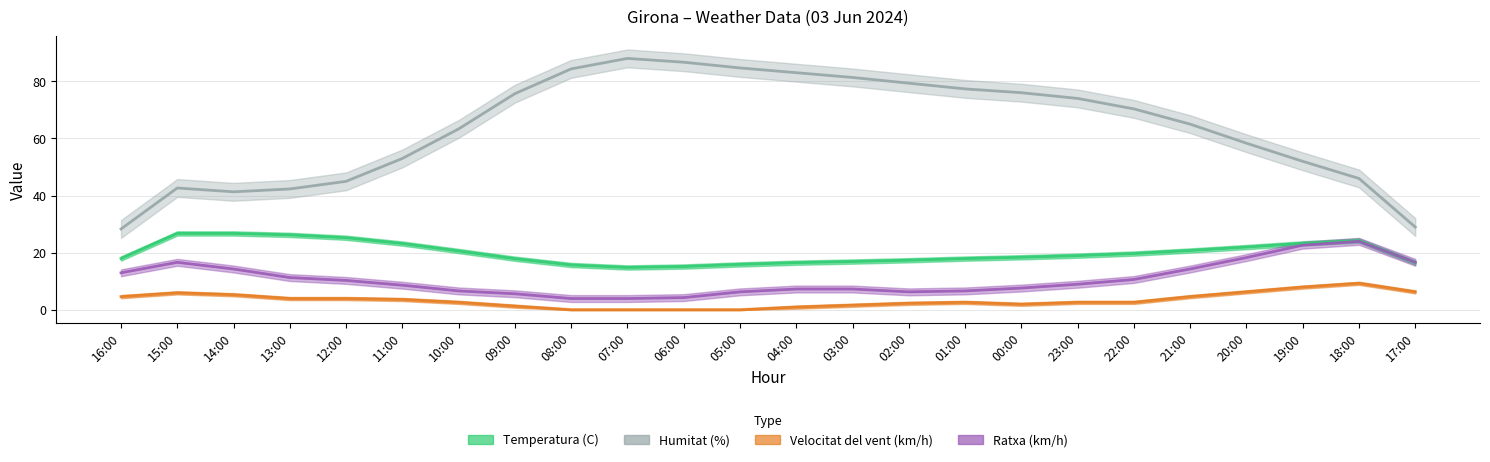

True or false: Humitat (%) and Ratxa (km/h) cross at least once.

False